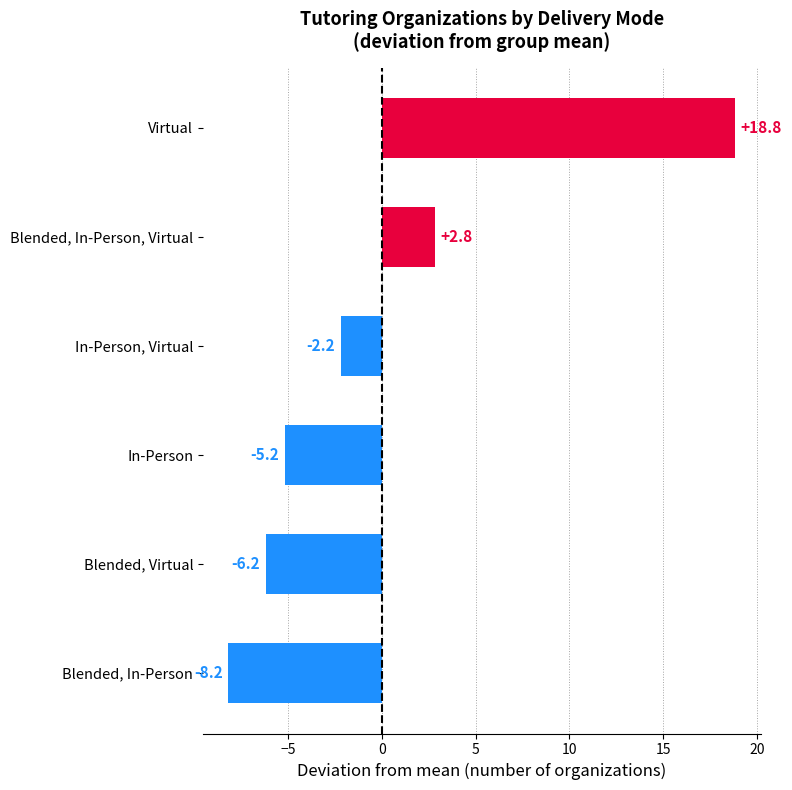

Which has a higher value, Blended, Virtual or Virtual?

Virtual